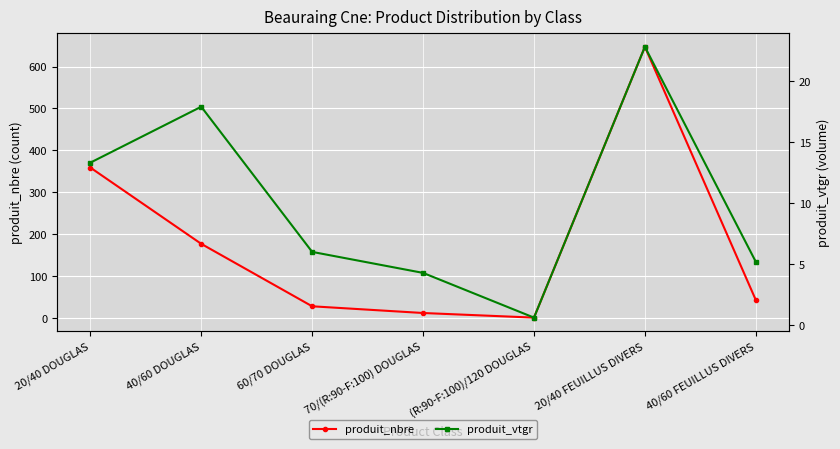

True or false: produit_vtgr and produit_nbre intersect in this chart.

False